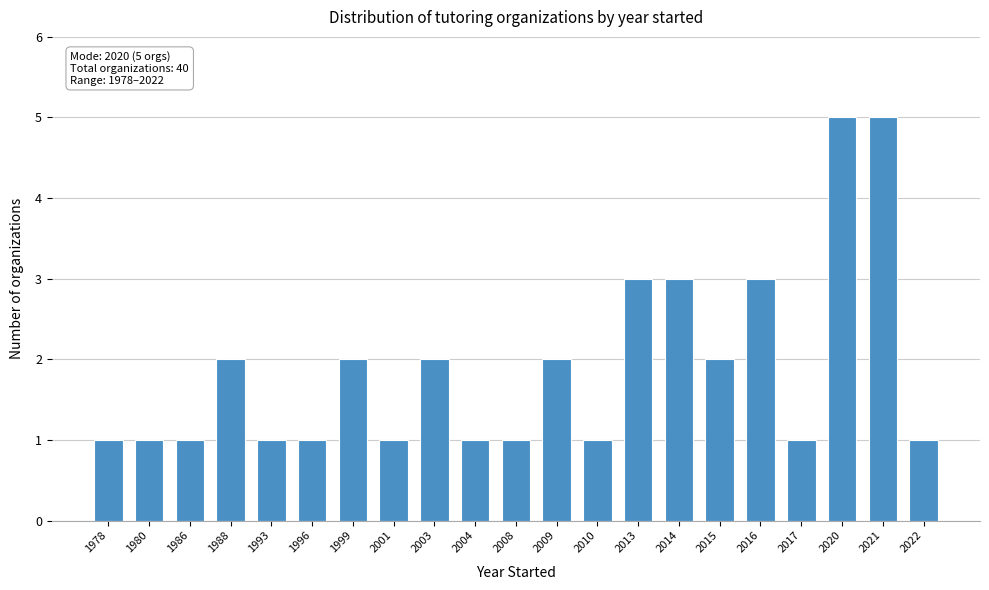

Reading left to right, what are all the values shown in this chart?

1978=1	1980=1	1986=1	1988=2	1993=1	1996=1	1999=2	2001=1	2003=2	2004=1	2008=1	2009=2	2010=1	2013=3	2014=3	2015=2	2016=3	2017=1	2020=5	2021=5	2022=1